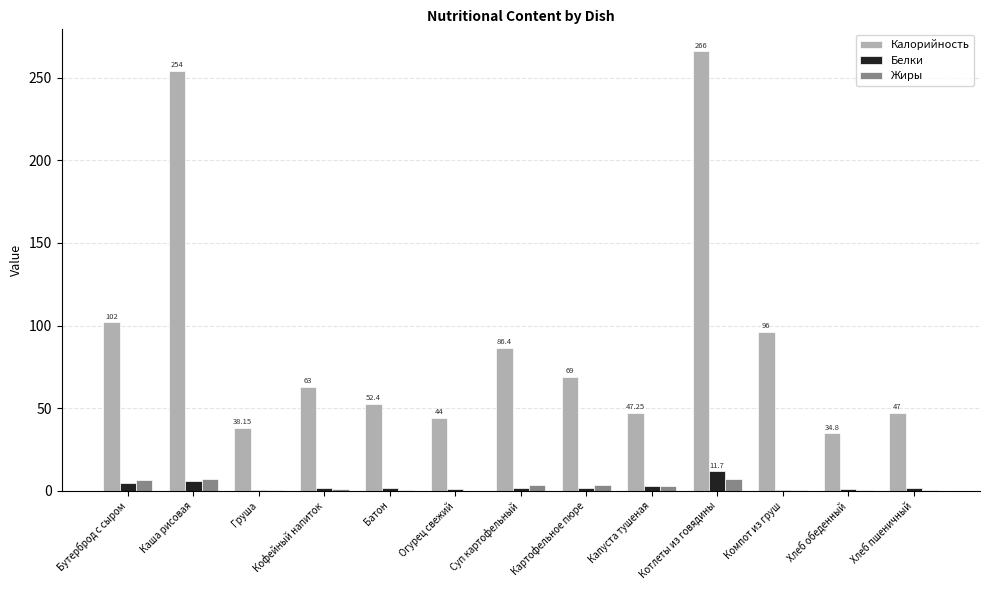

What is the sum of all Жиры values?

32.5